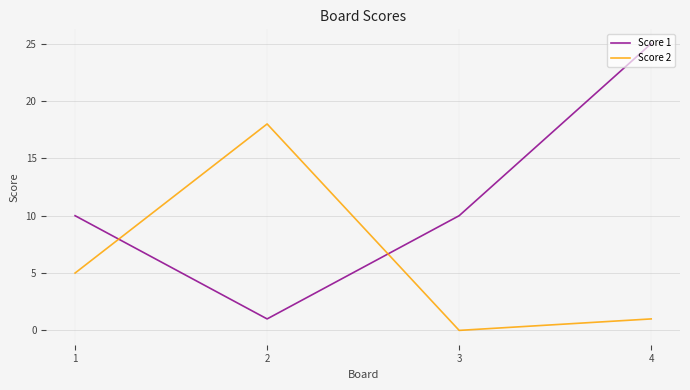

The Score 1 series shows 18 at 3. True or false?

False